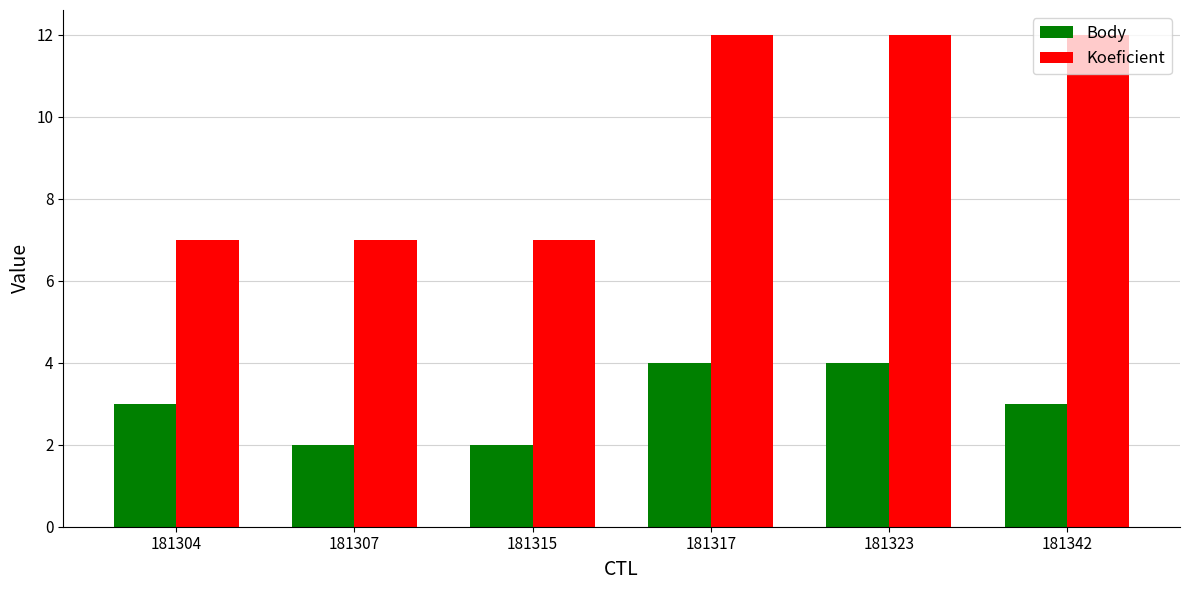

What is the difference between the maximum and minimum values in the Body series?

2